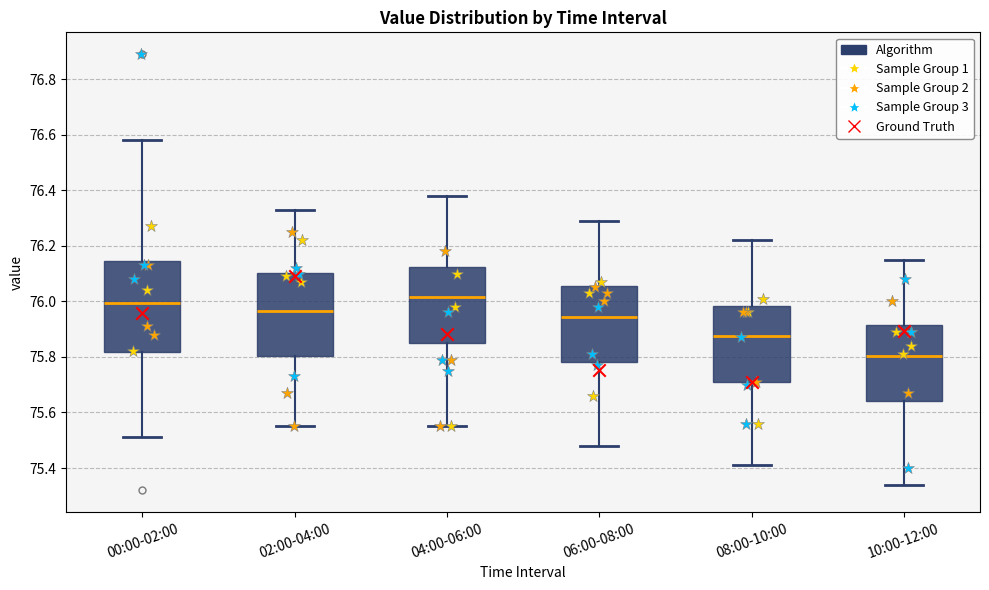

Where does the median line of the box for 10:00-12:00 sit on the y-axis? The values are not printed on the chart, so give them approximately, as read against the axis.

75.80